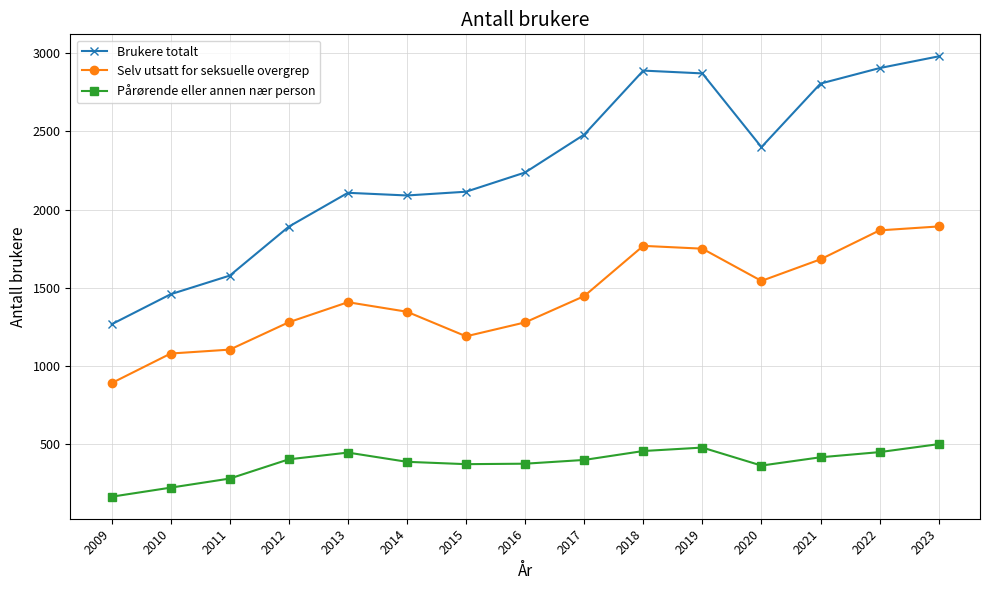

Which category has the lowest value in the Selv utsatt for seksuelle overgrep series?

2009